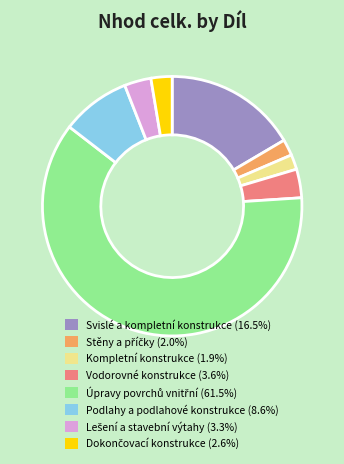

Does Kompletní konstrukce represent more than half of the total?

No